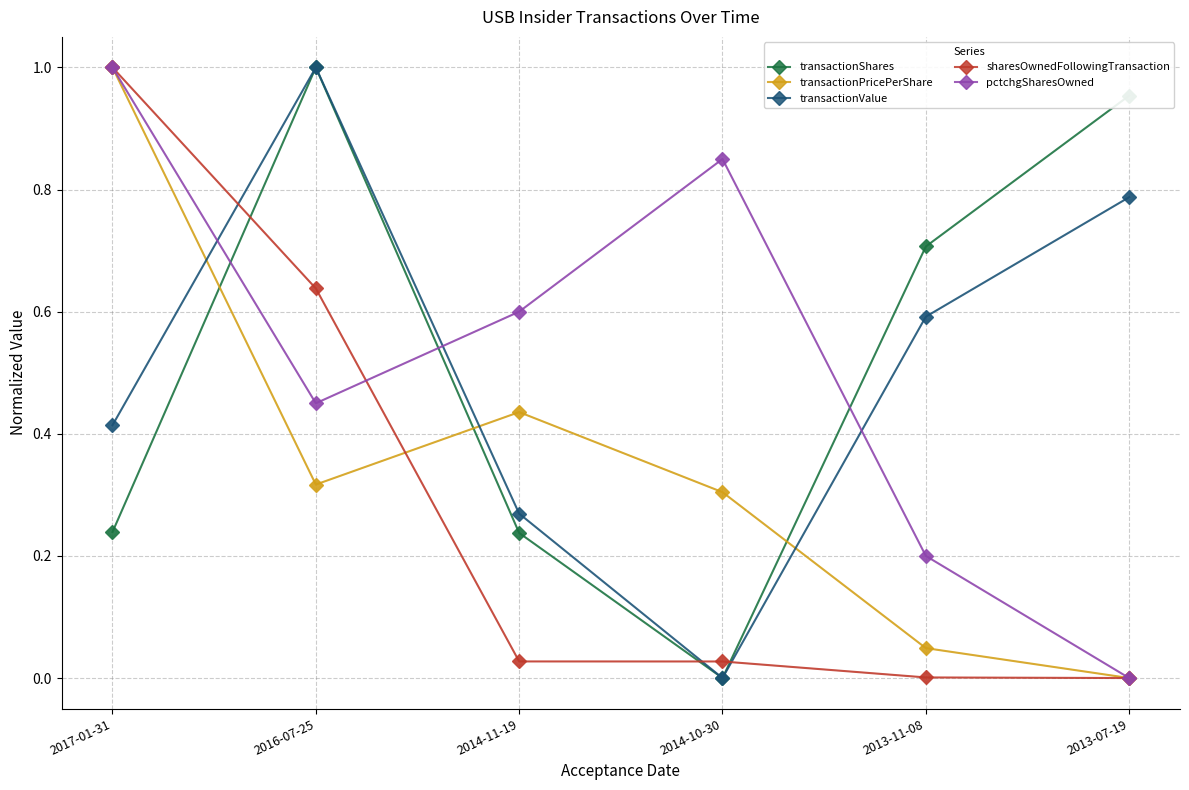

Is the value of transactionValue at 2017-01-31 greater than the value of pctchgSharesOwned at 2013-11-08?

Yes